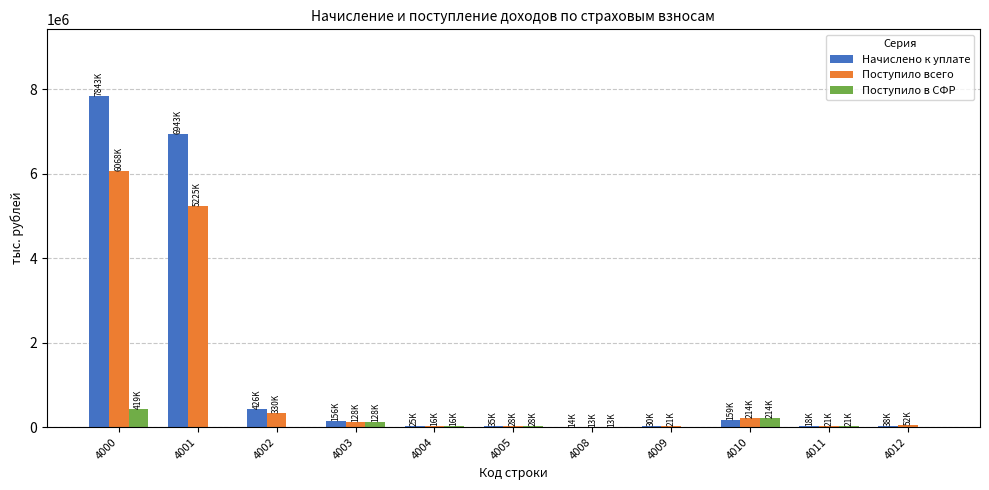

At which label is Поступило в СФР closest to 209524?

4010